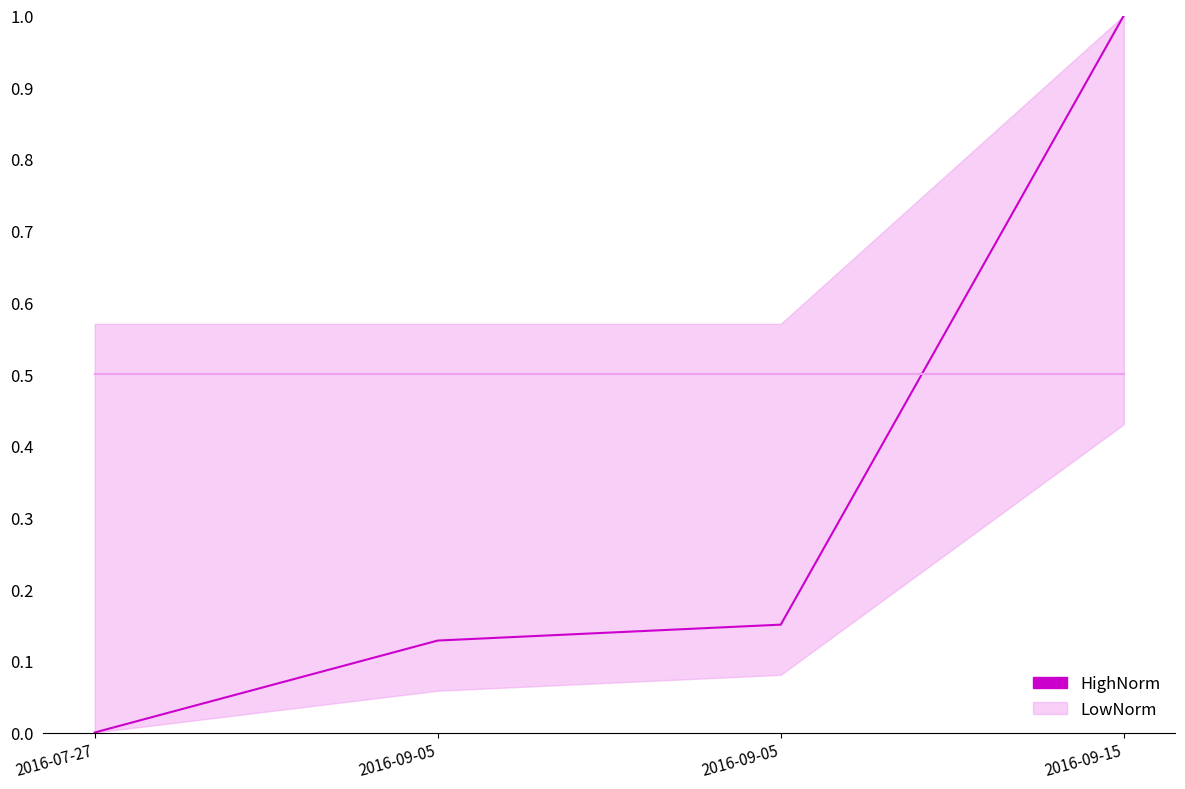

Which has a higher value, 2016-09-05 or 2016-09-15?

2016-09-15